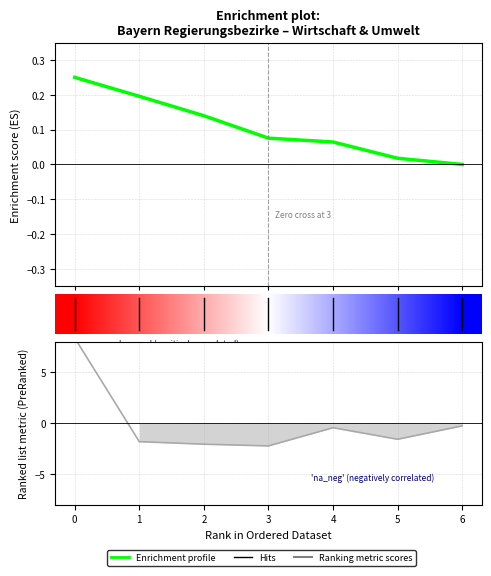

What is the lowest value of the Ranking metric scores series?

-2.2